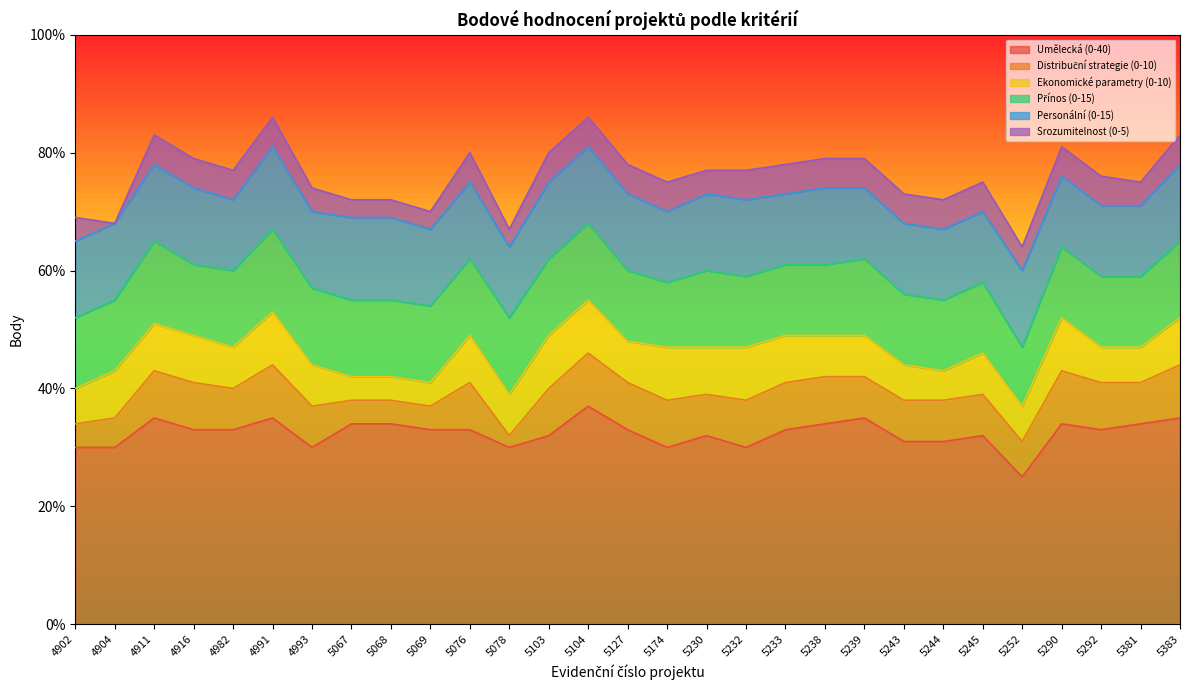

What is the greatest value displayed?

37